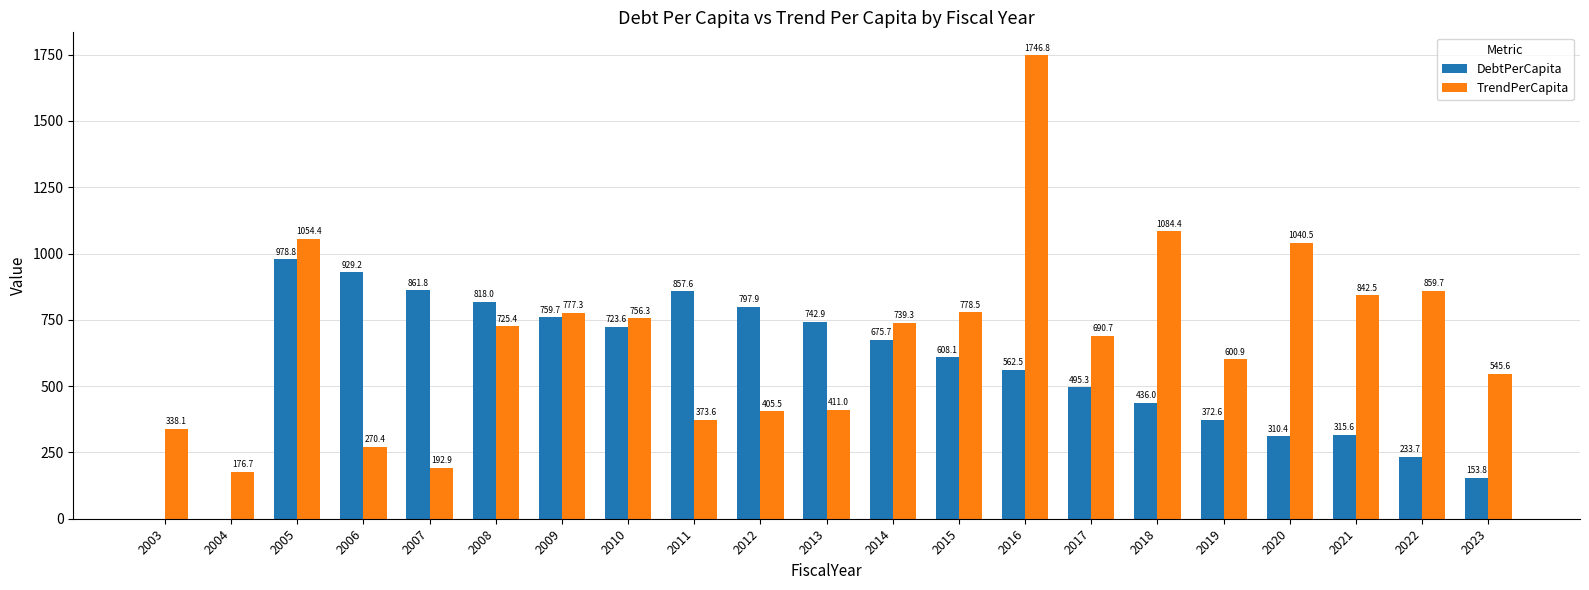

Which category has the highest value across all series?

2016